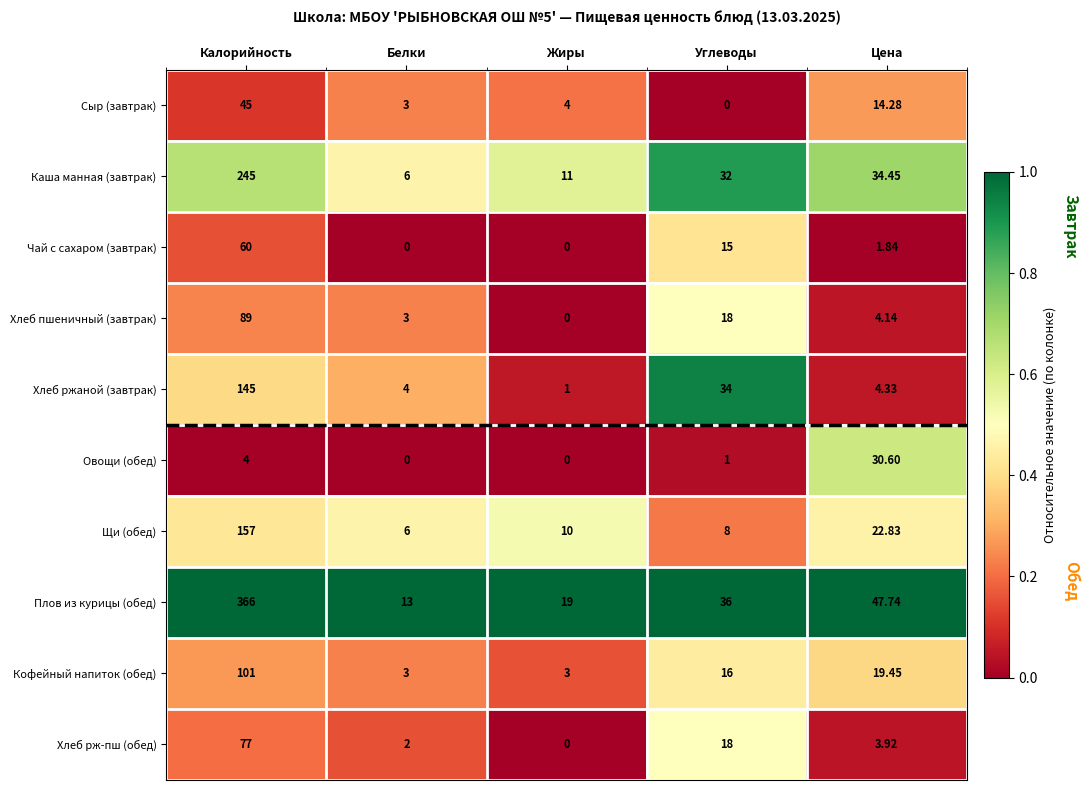

Count the number of data series in this chart.

10